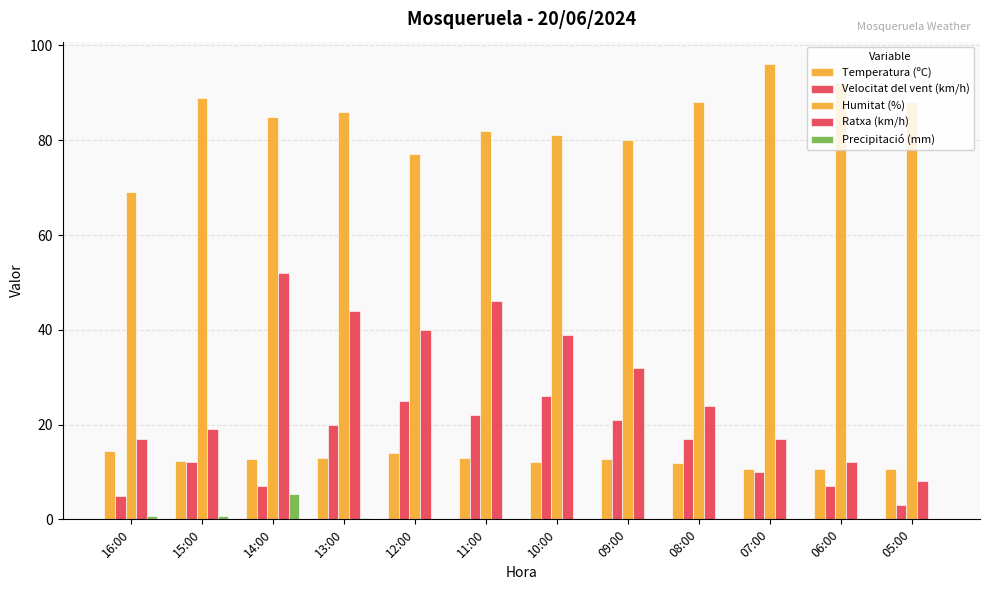

Reading right to left, transcribe all the data shown in this chart.

Temperatura (ºC): 10.6	10.7	10.6	11.8	12.8	12.2	13.0	14.1	12.9	12.8	12.4	14.5
Velocitat del vent (km/h): 3.0	7.0	10.0	17.0	21.0	26.0	22.0	25.0	20.0	7.0	12.0	5.0
Humitat (%): 88.0	92.0	96.0	88.0	80.0	81.0	82.0	77.0	86.0	85.0	89.0	69.0
Ratxa (km/h): 8.0	12.0	17.0	24.0	32.0	39.0	46.0	40.0	44.0	52.0	19.0	17.0
Precipitació (mm): 0.0	0.0	0.0	0.0	0.0	0.0	0.0	0.0	0.2	5.4	0.8	0.8